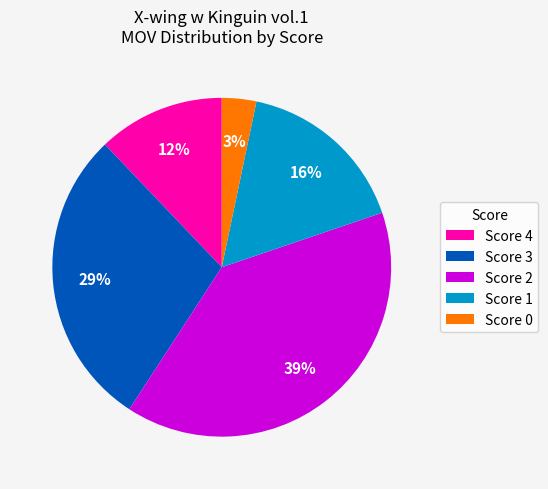

To the nearest percent, what is the average slice percentage?

20%